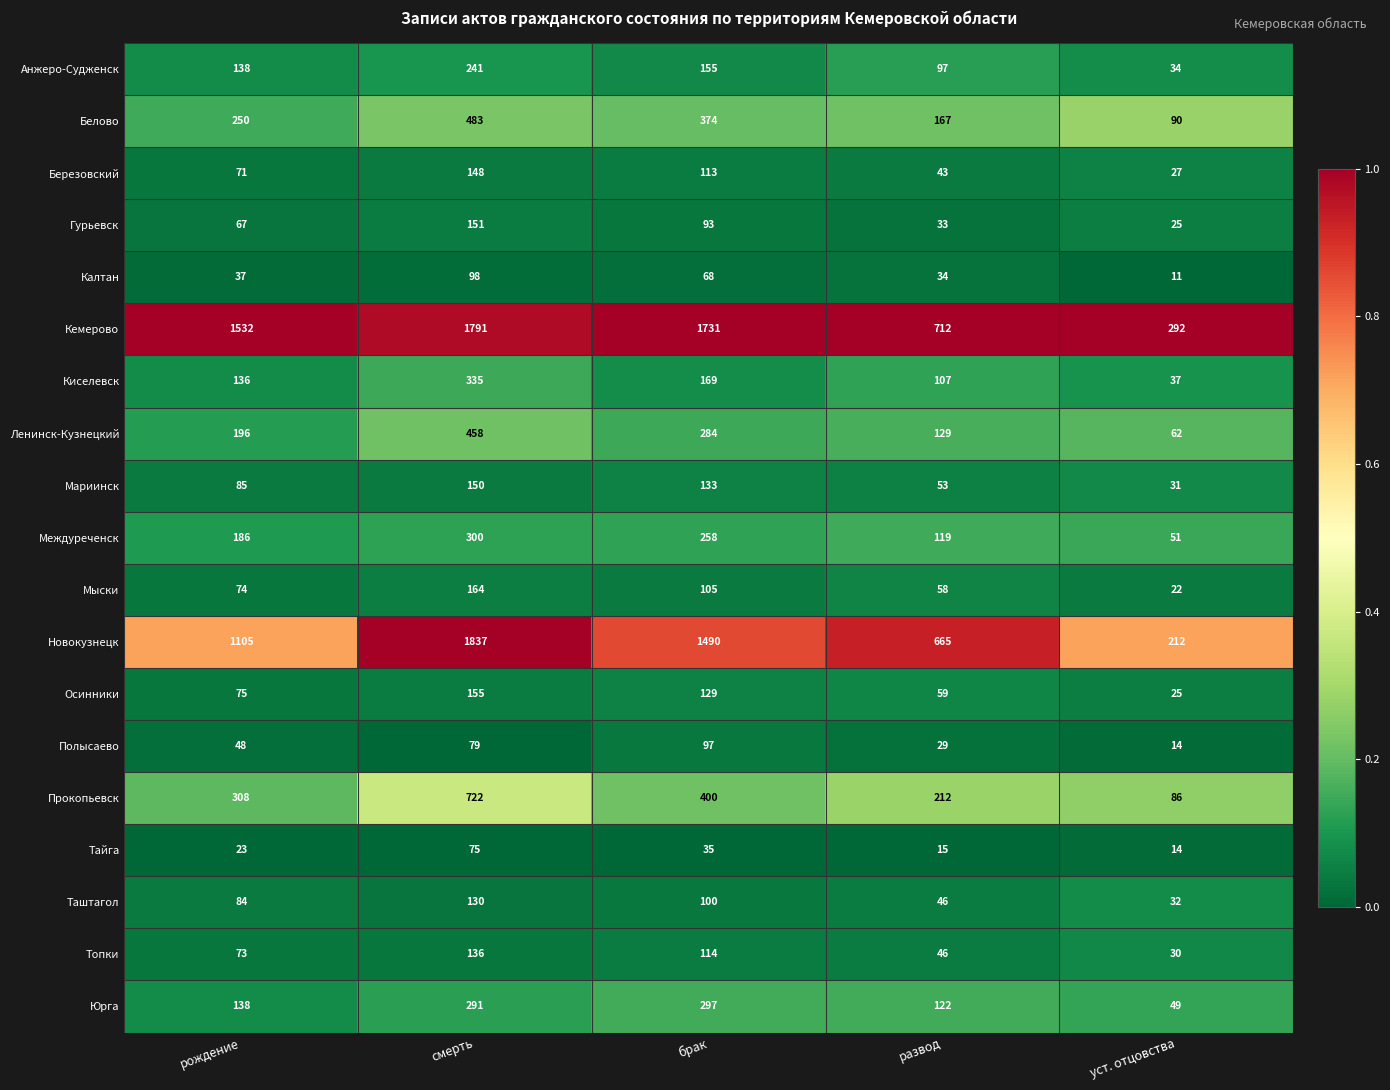

Which series has the largest range (max minus min)?

Новокузнецк